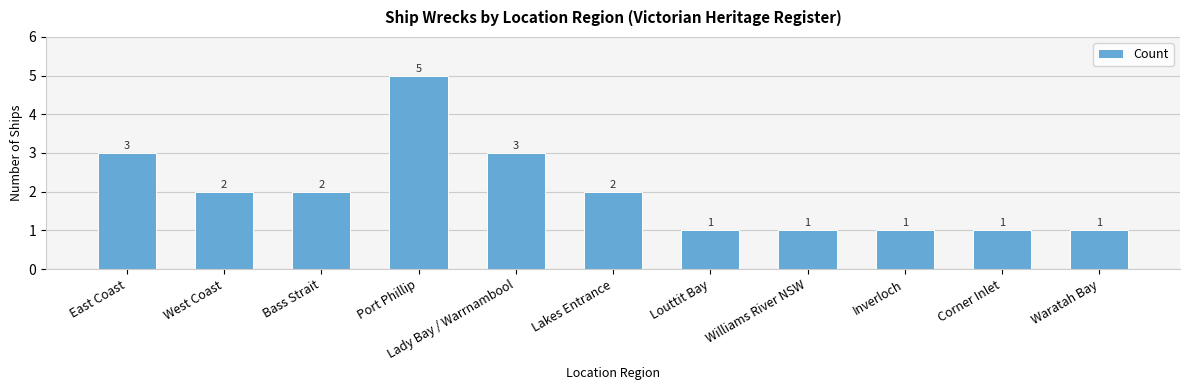

How many bars are there in total?

11